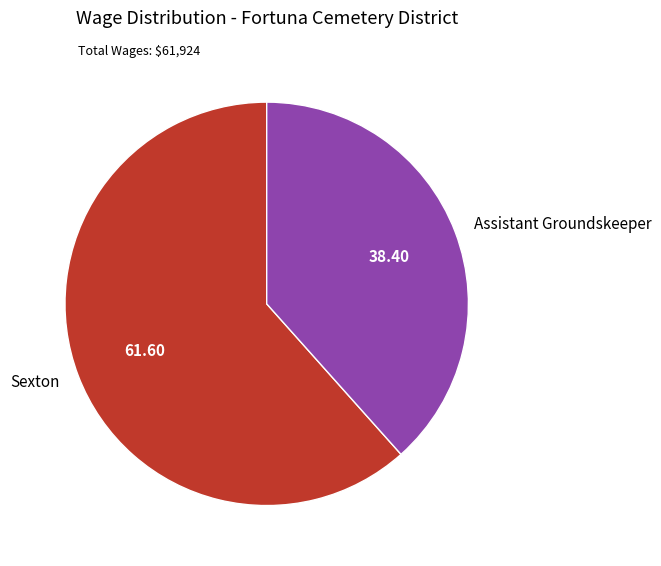

What is the ratio of the value at Assistant Groundskeeper to the value at Sexton?

0.6